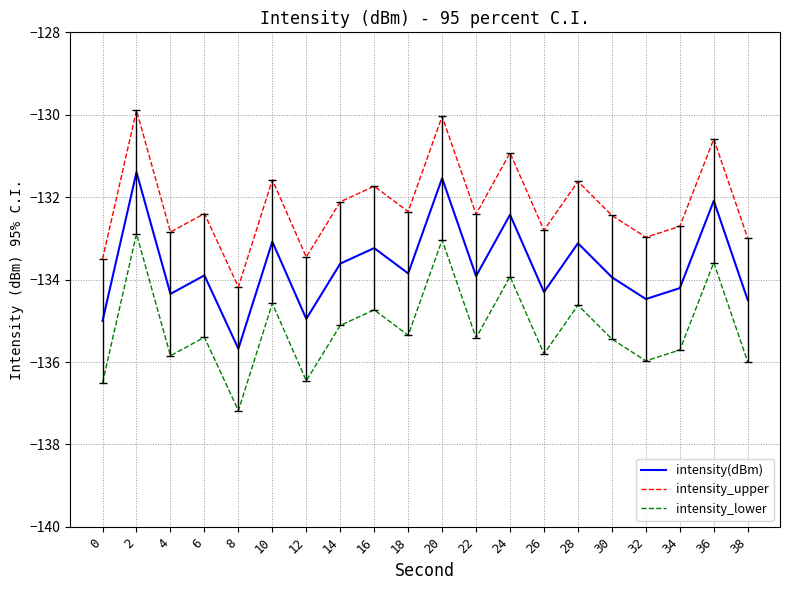

What is the lowest value of the intensity(dBm) series?

-135.7